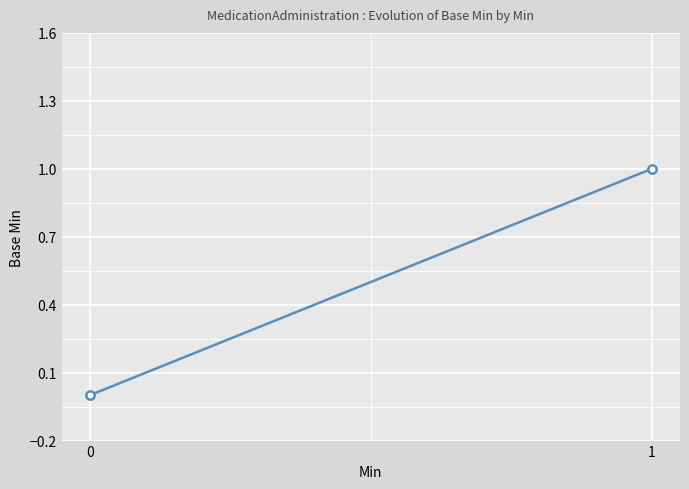

True or false: the data shows 0 at 0.

False